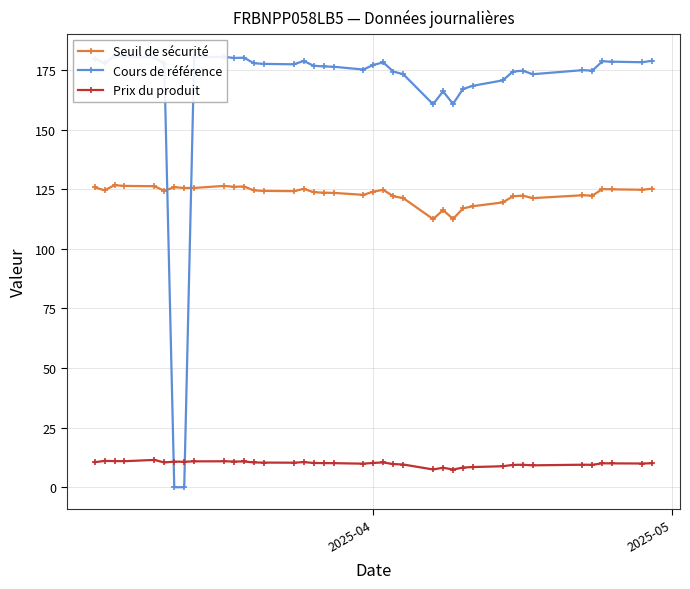

True or false: Prix du produit and Seuil de sécurité intersect in this chart.

False